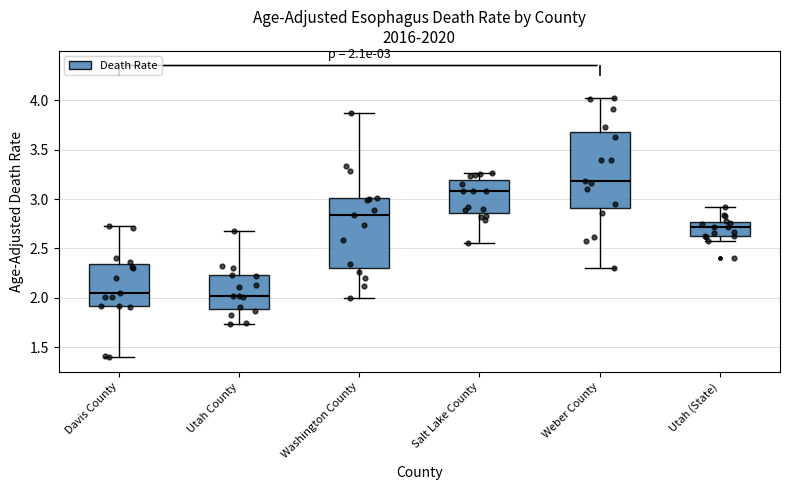

Which box is the tallest, from its lower edge to its upper edge?

Weber County